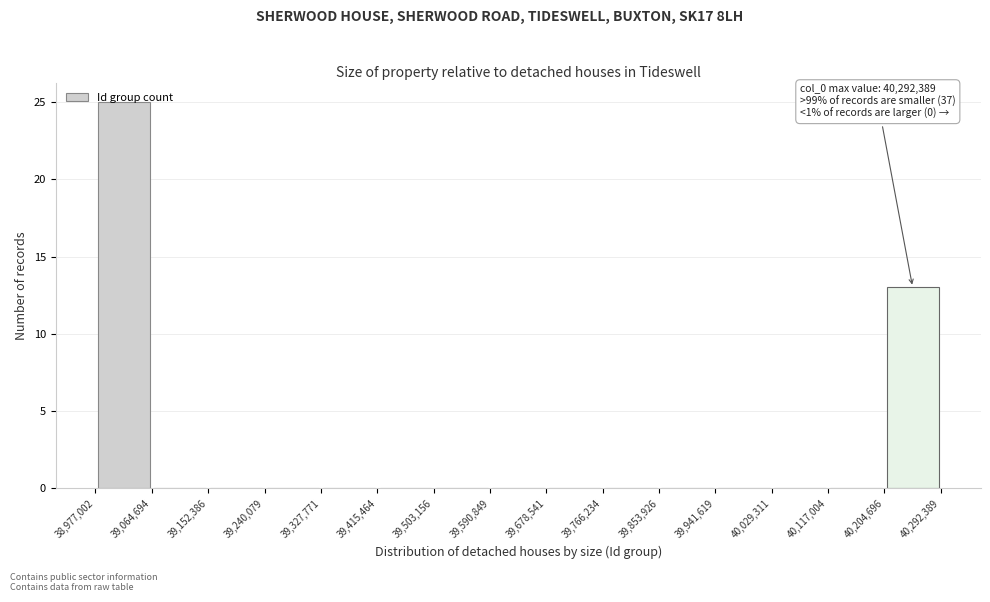

Which range on the x-axis has the tallest bar?

38,977,002 to 39,064,694